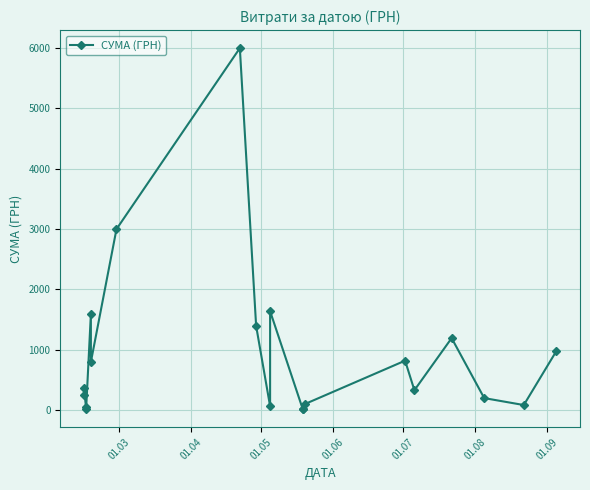

What is the change in value from 01.04 to 01.07?

+1234.2